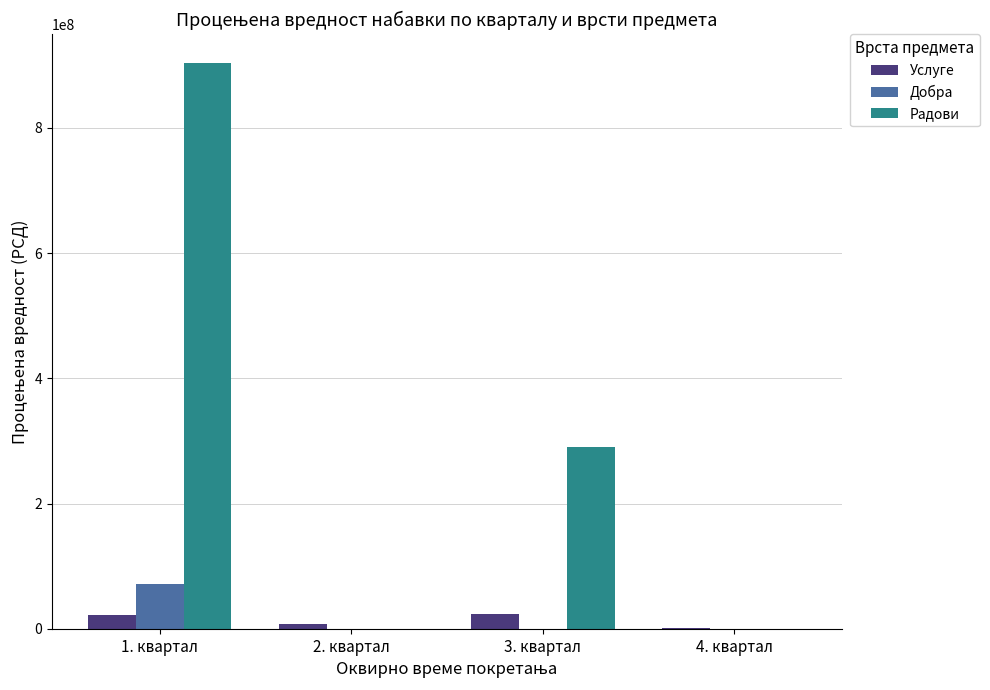

The Радови series shows 290000000.0 at 3. квартал. True or false?

True